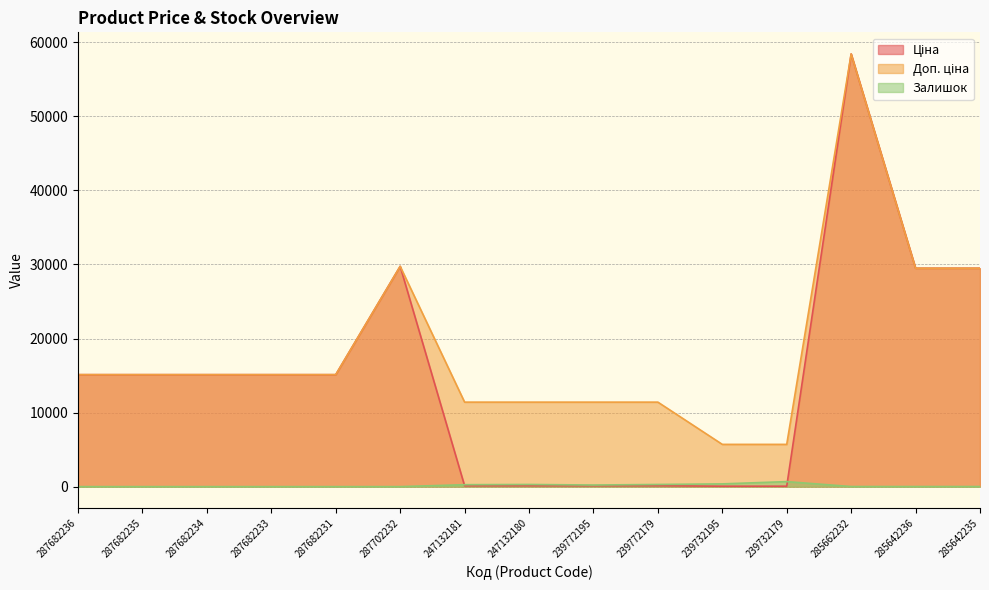

At how many categories does at least one series exceed 57897?

1